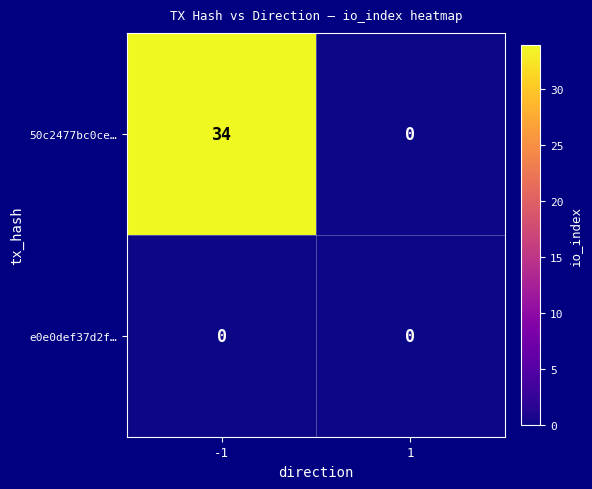

Reading right to left, extract all data points from this chart.

50c2477bc0ce…: 0	34
e0e0def37d2f…: 0	0